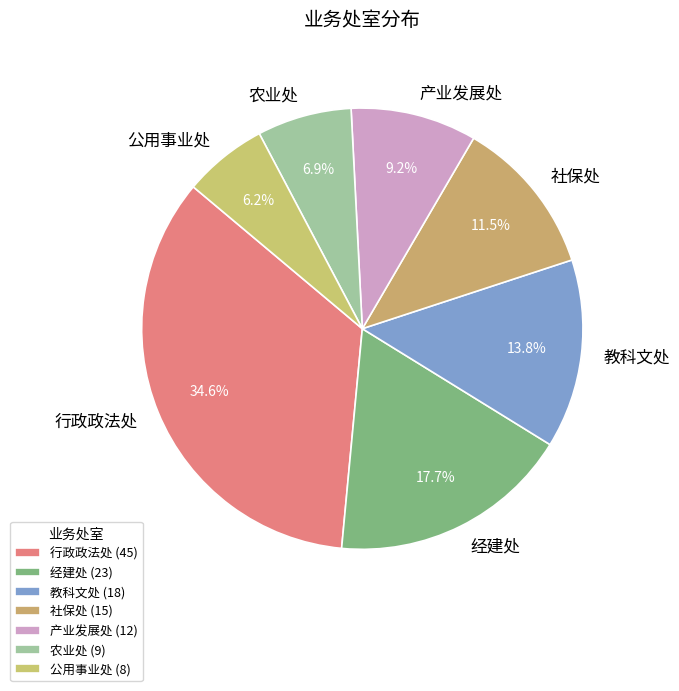

Does 行政政法处 account for over 50% of the chart?

No